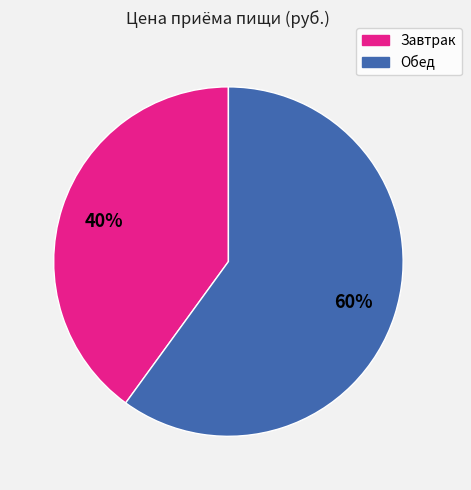

Is it true that Обед is 60% of the pie?

True